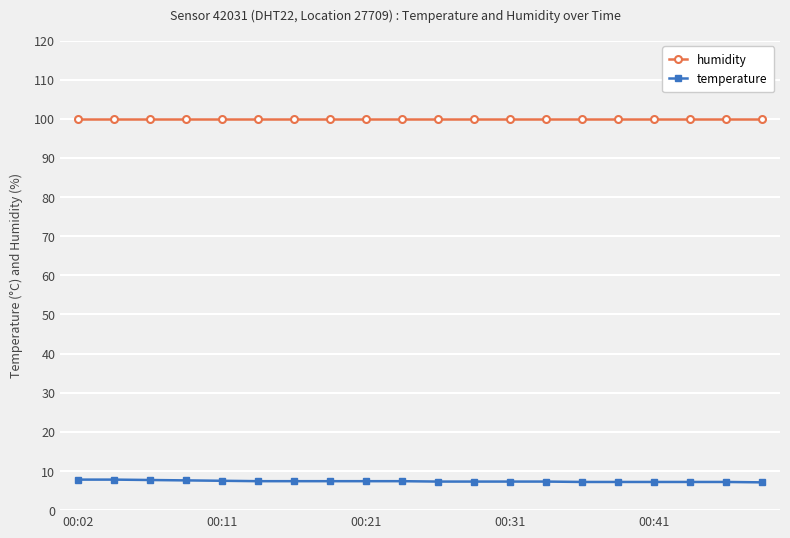

At how many categories does at least one series exceed 28?

20